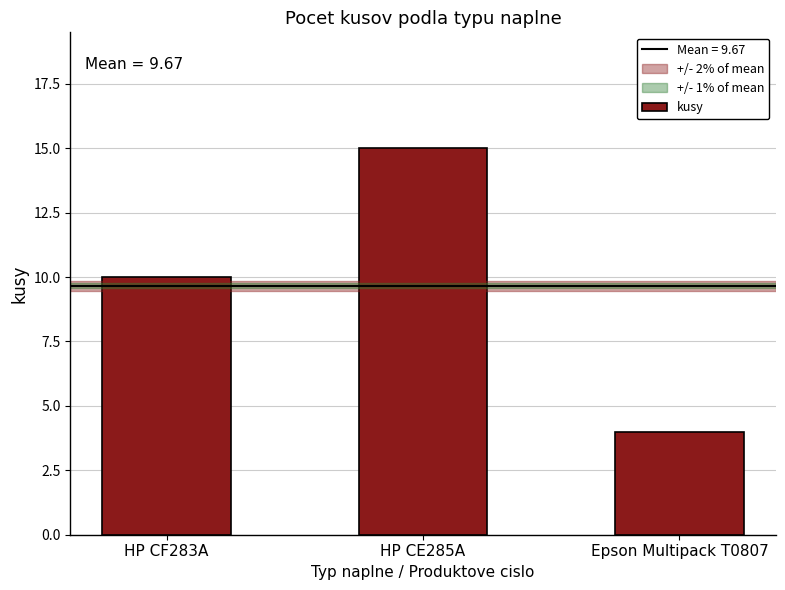

Approximately how many times larger is the value at Epson Multipack T0807 compared to HP CE285A?

0.3